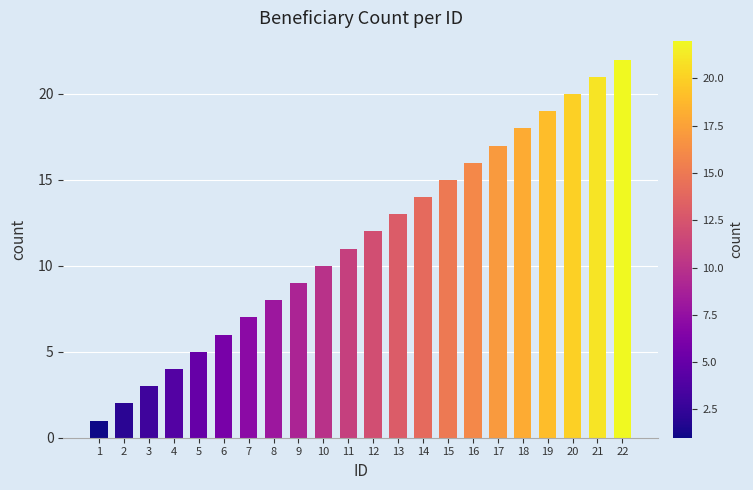

The chart shows a value of 14 at 14. True or false?

True